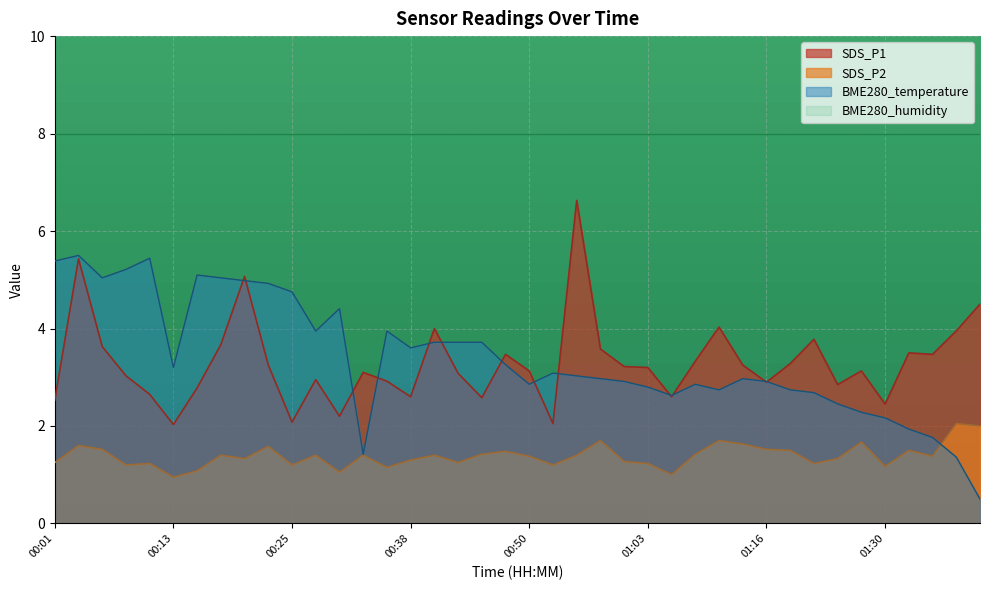

Which category has the lowest value across all series?

01:40